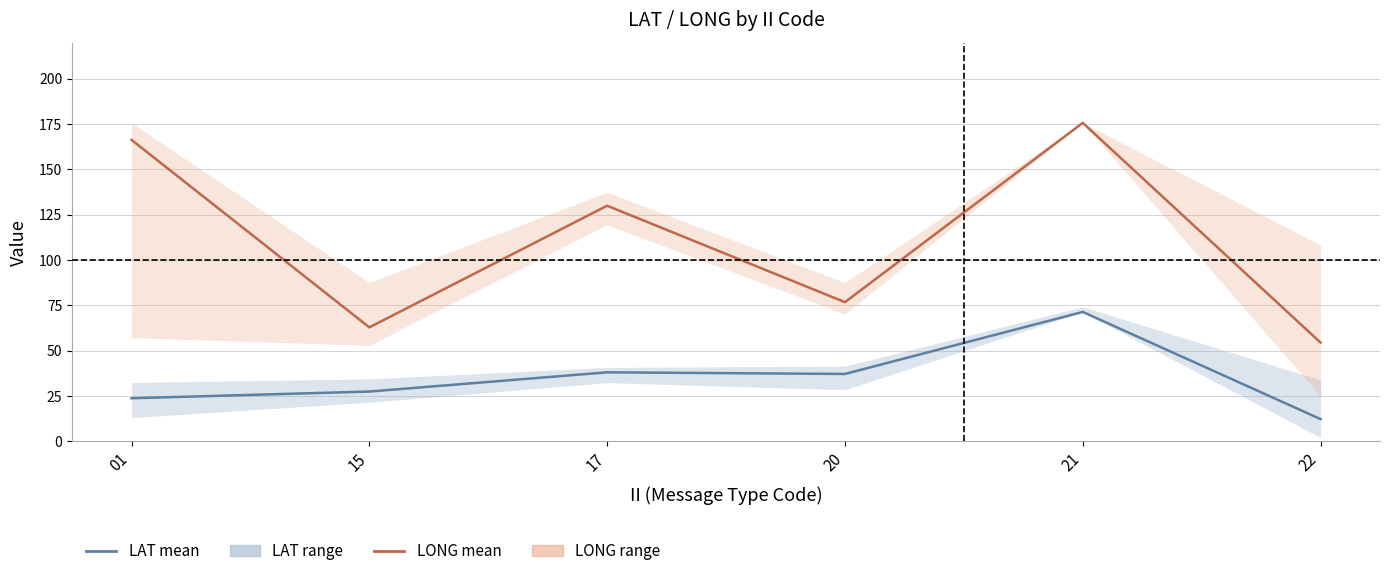

What is the highest value of the LONG mean series?

175.7